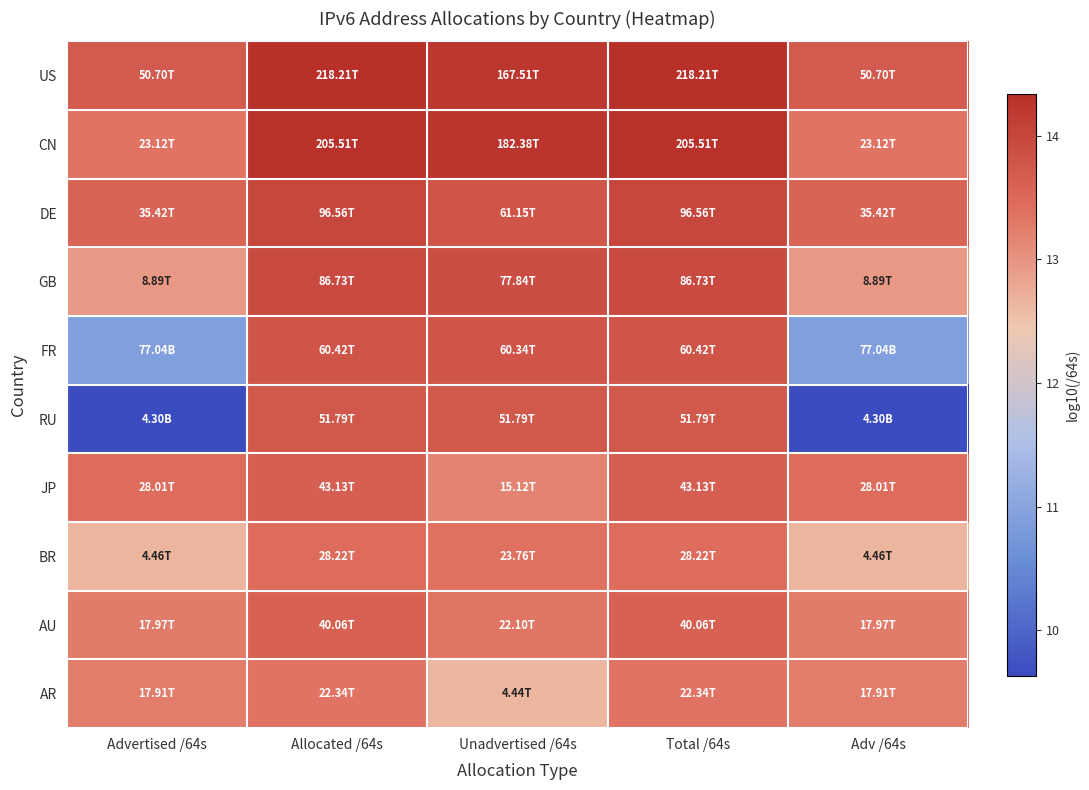

Rank the series by their maximum value, from lowest to highest.

AR, BR, AU, JP, RU, FR, GB, DE, CN, US